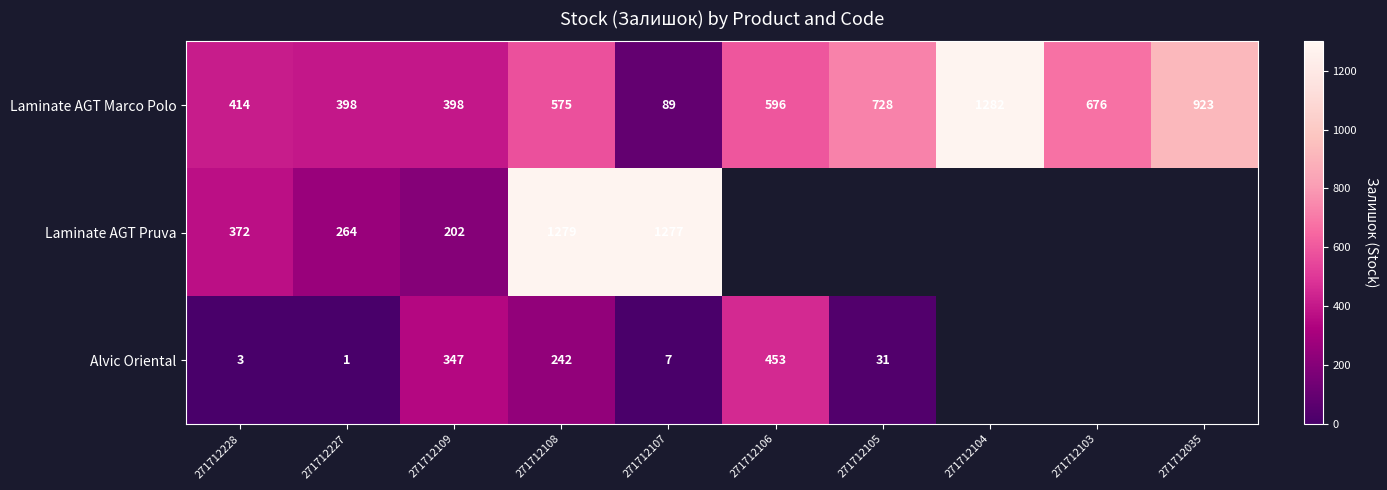

At 271712227, list the series in order from largest to smallest.

Laminate AGT Marco Polo, Laminate AGT Pruva, Alvic Oriental